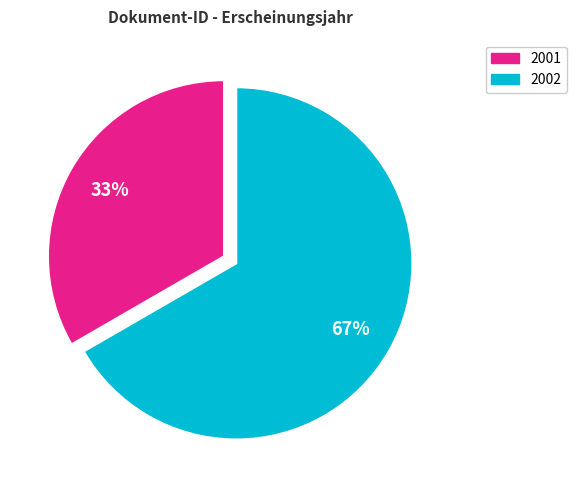

Is there a majority slice in this chart?

Yes